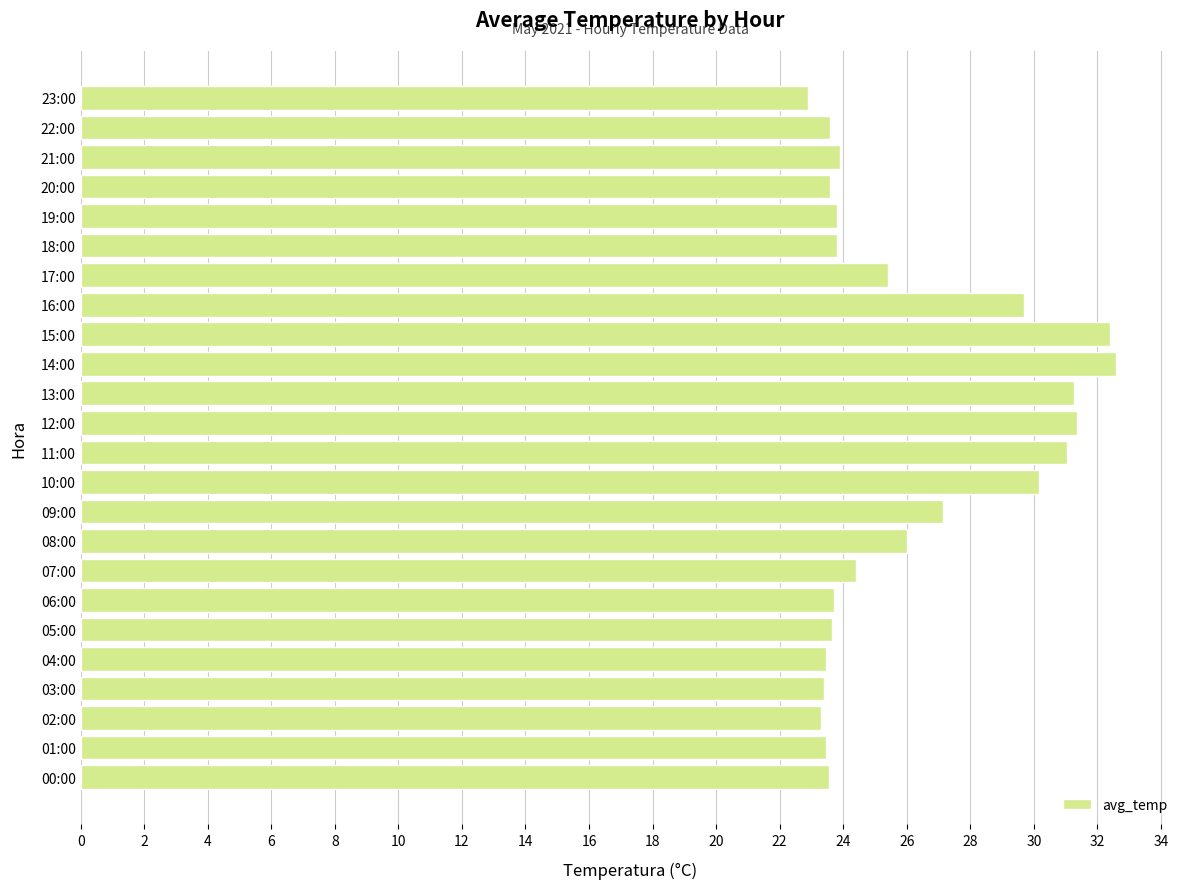

What is the greatest value displayed?

32.6